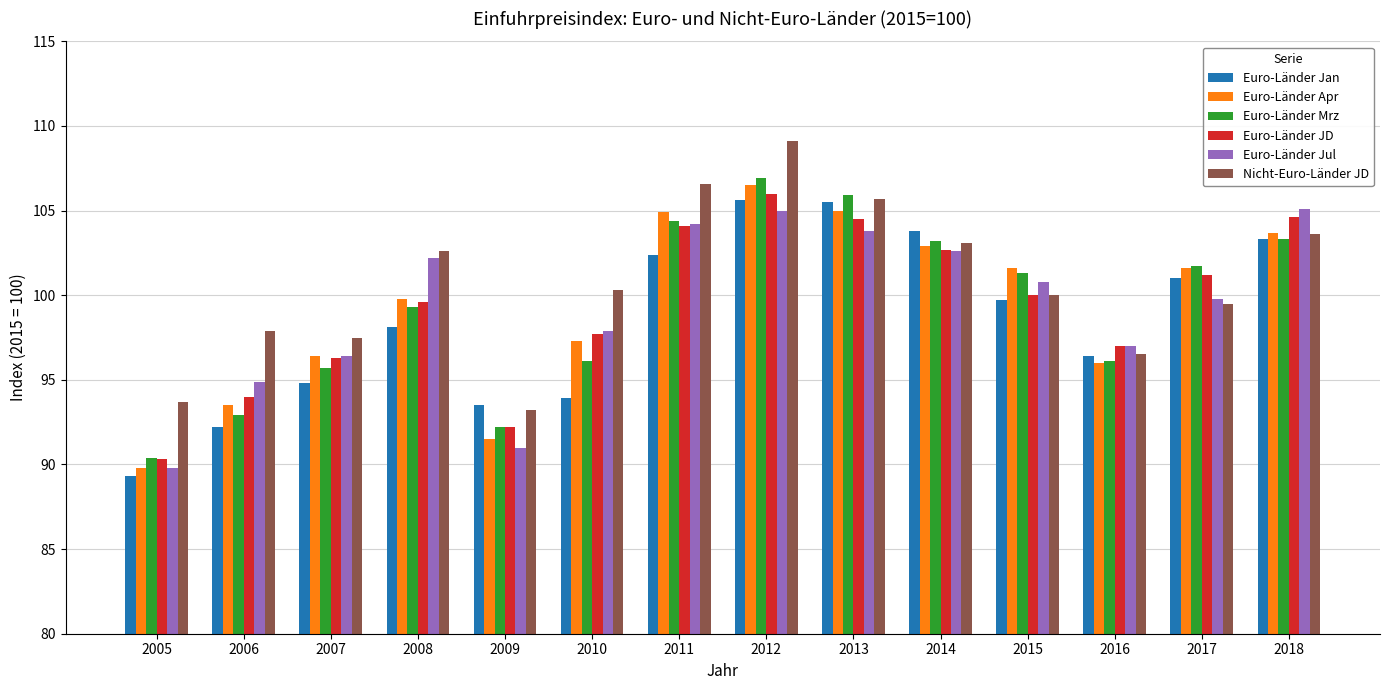

What are all the series names shown in the legend?

Euro-Länder Jan, Euro-Länder Apr, Euro-Länder Mrz, Euro-Länder JD, Euro-Länder Jul, Nicht-Euro-Länder JD